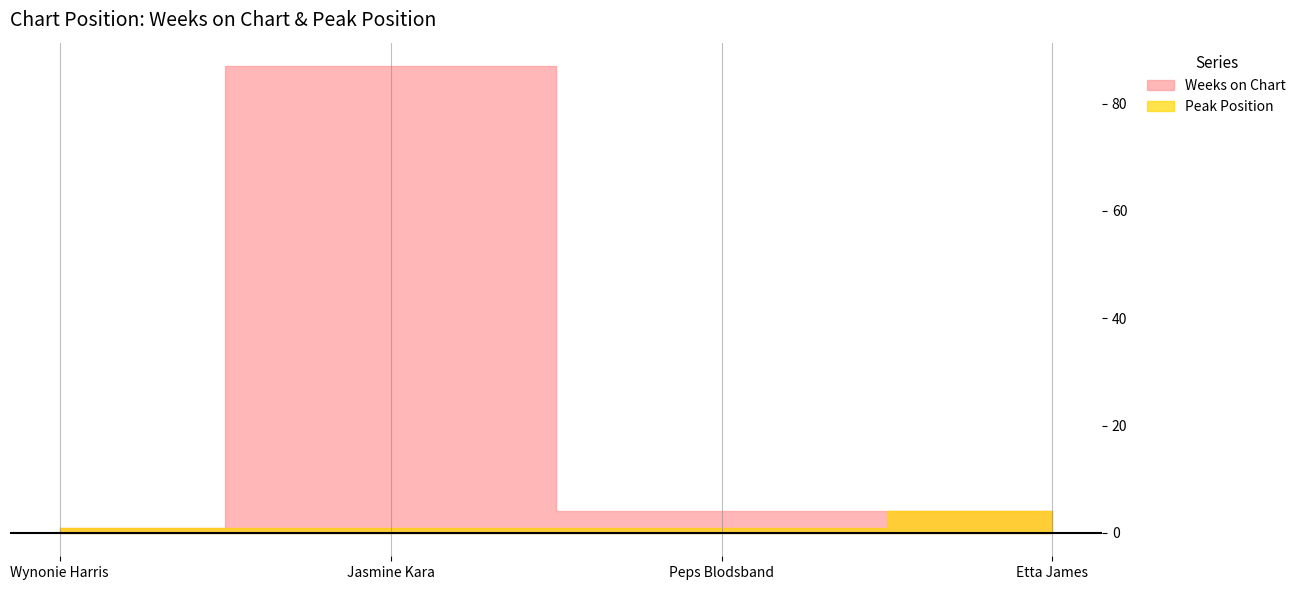

What is the total value across all series at 2?

88